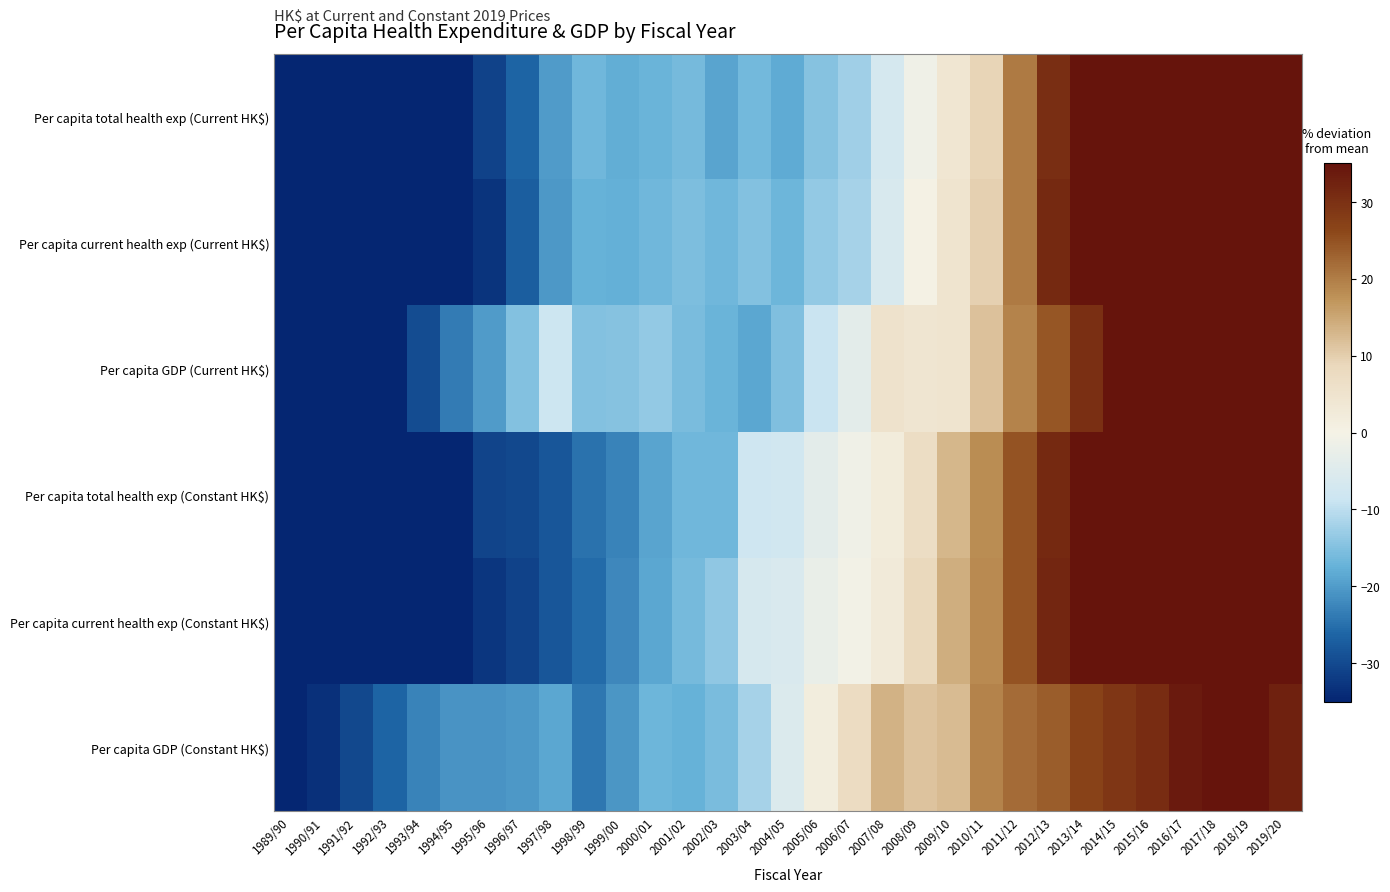

How many categories are shown in the chart?

31